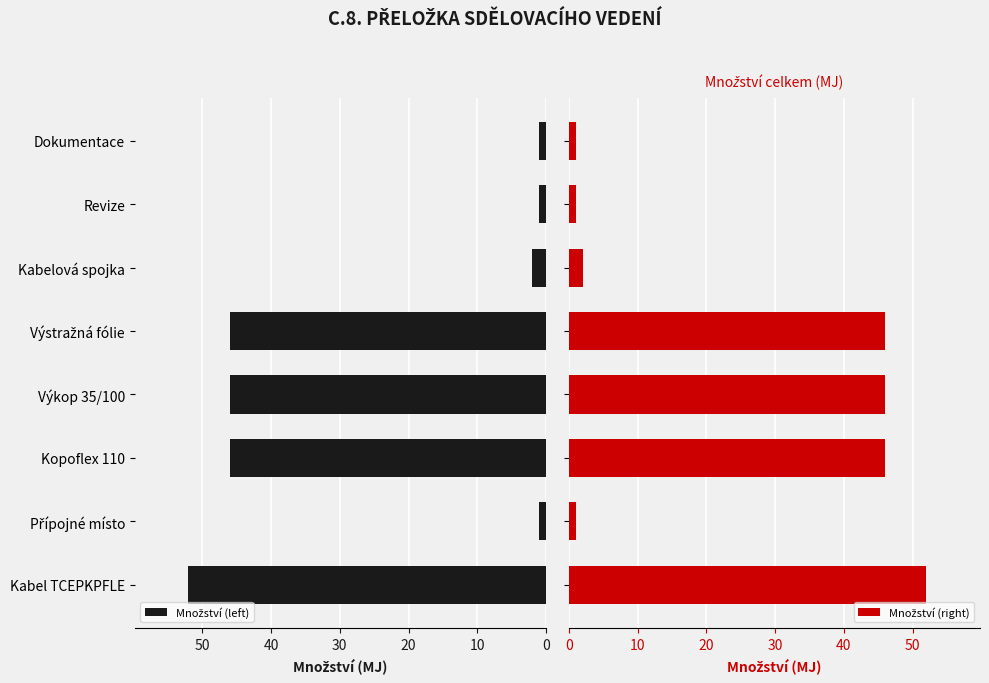

What position from the left is Výkop 35/100?

4